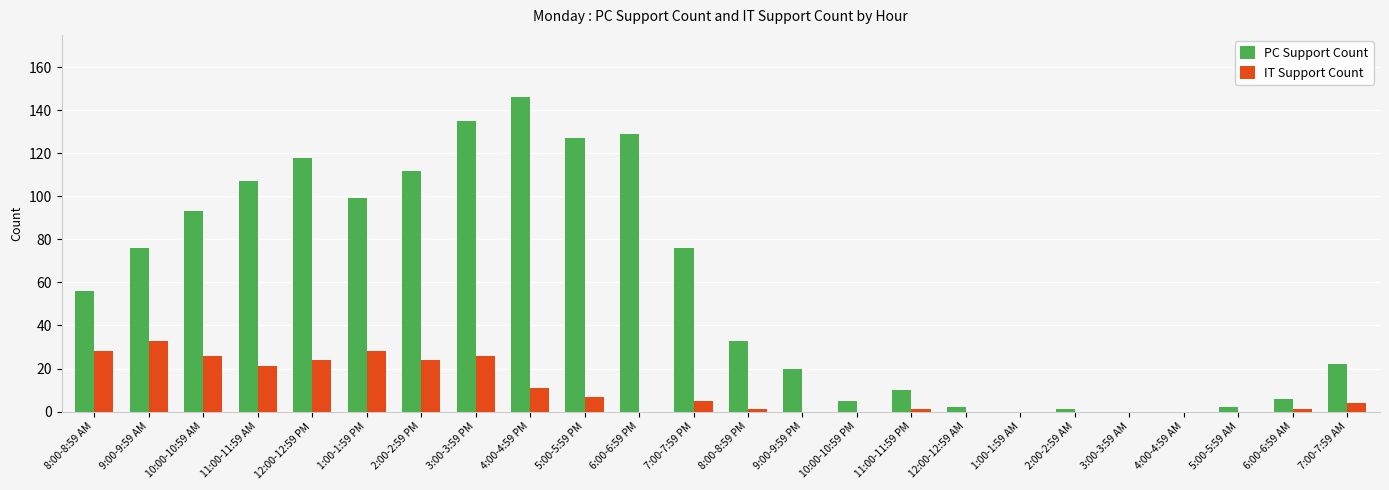

True or false: PC Support Count has a value of 129 at 6:00-6:59 PM.

True